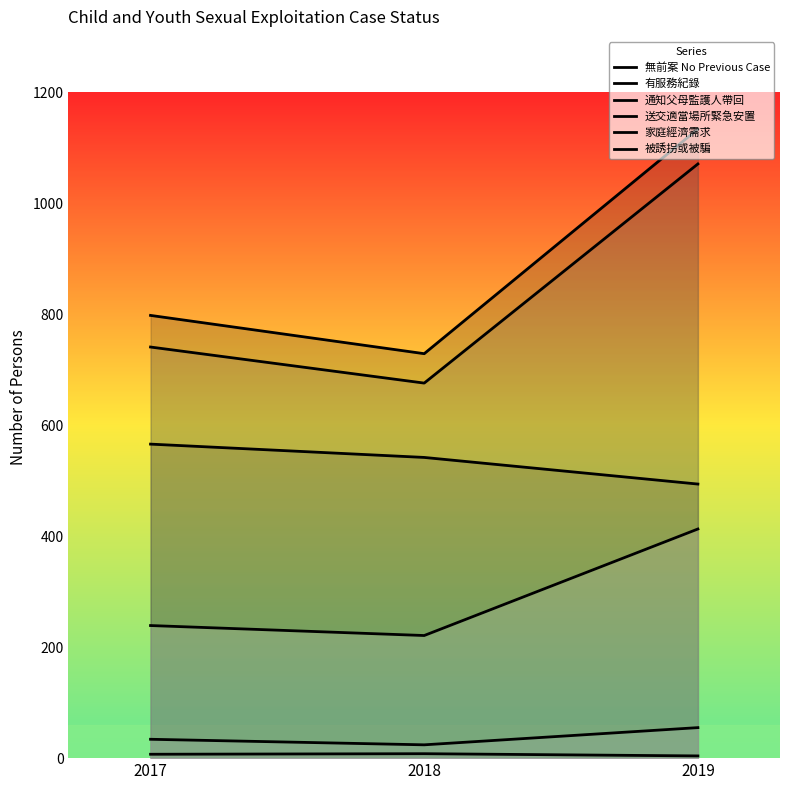

The 無前案 No Previous Case series shows 1134 at 2019. True or false?

True